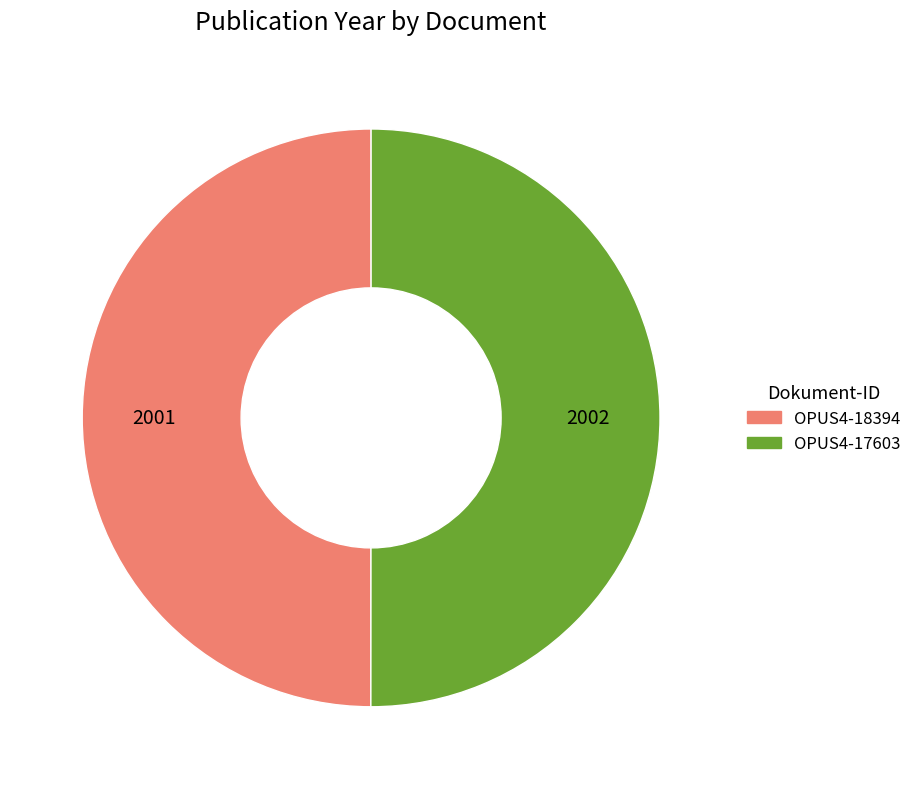

True or false: OPUS4-18394 accounts for 58% of the total.

False